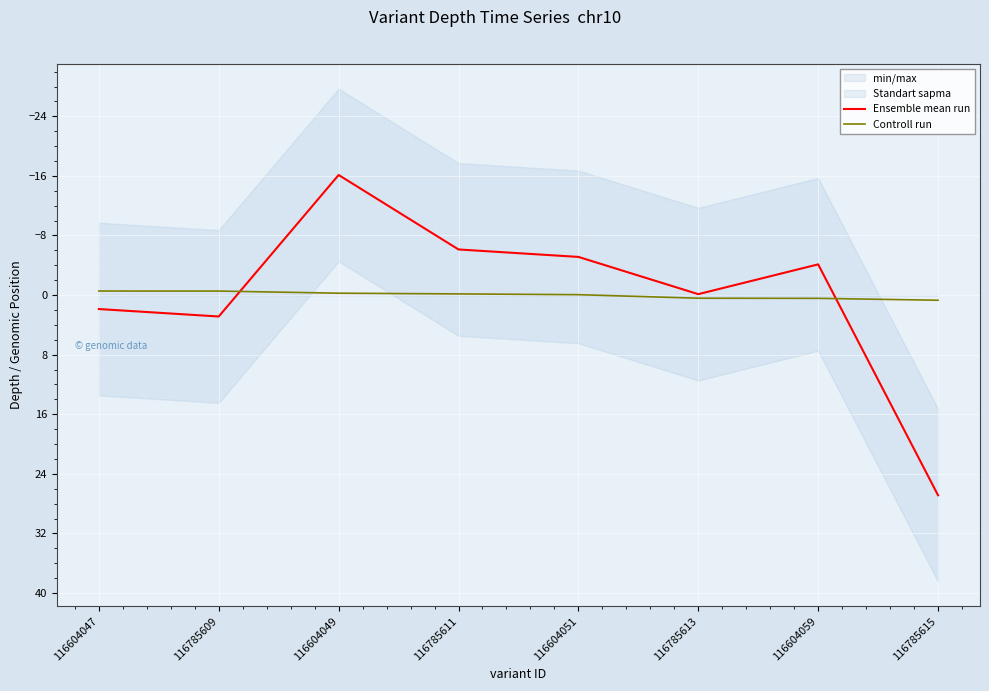

What is the spread (max minus min) of values at 116785609?

3.4